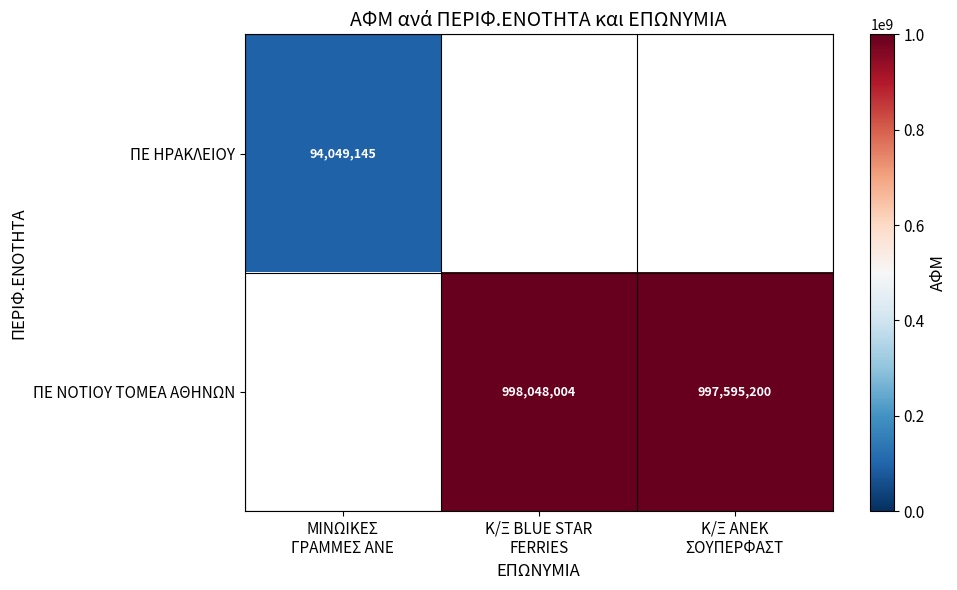

The value of ΠΕ ΗΡΑΚΛΕΙΟΥ at ΜΙΝΩΙΚΕΣ ΓΡΑΜΜΕΣ ΑΝΕ is 41794954.0. True or false?

False